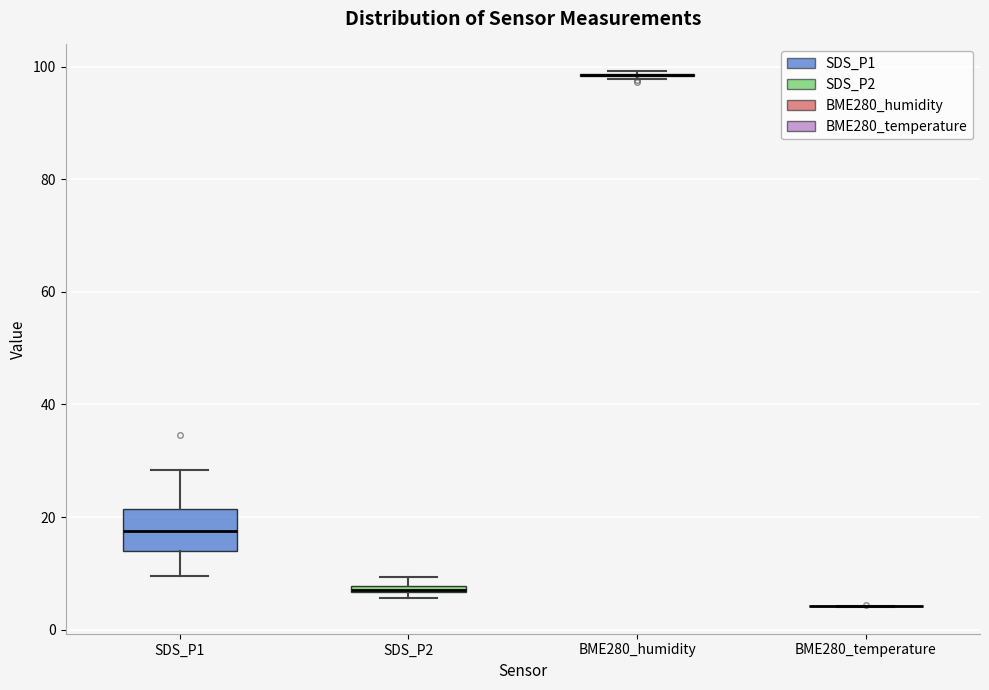

Where is the upper edge of the box for SDS_P2 on the y-axis? The values are not printed on the chart, so give them approximately, as read against the axis.

8